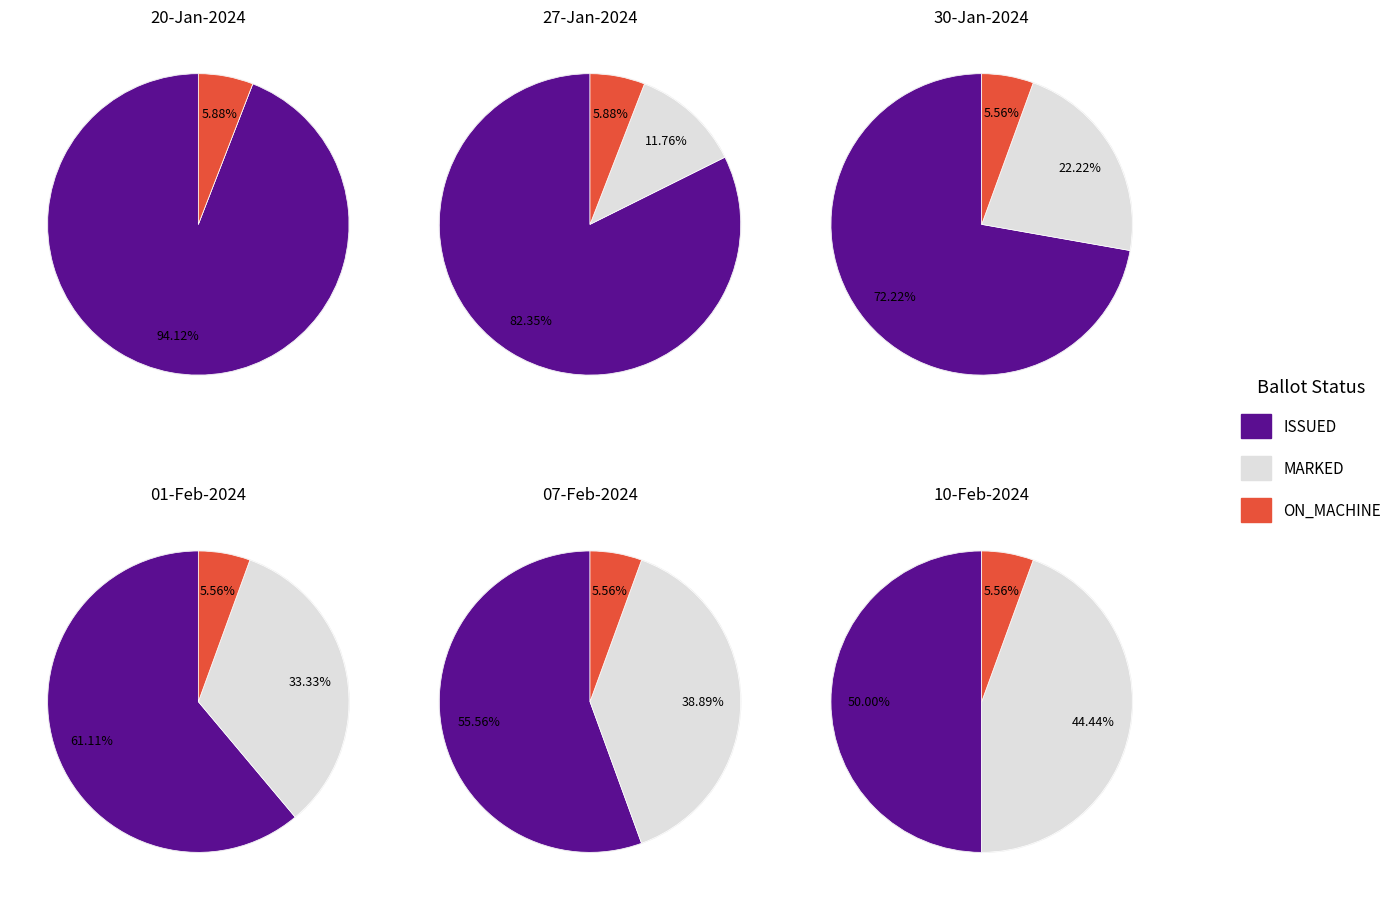

To the nearest percent, what percentage of the pie is 30-Jan?

18%